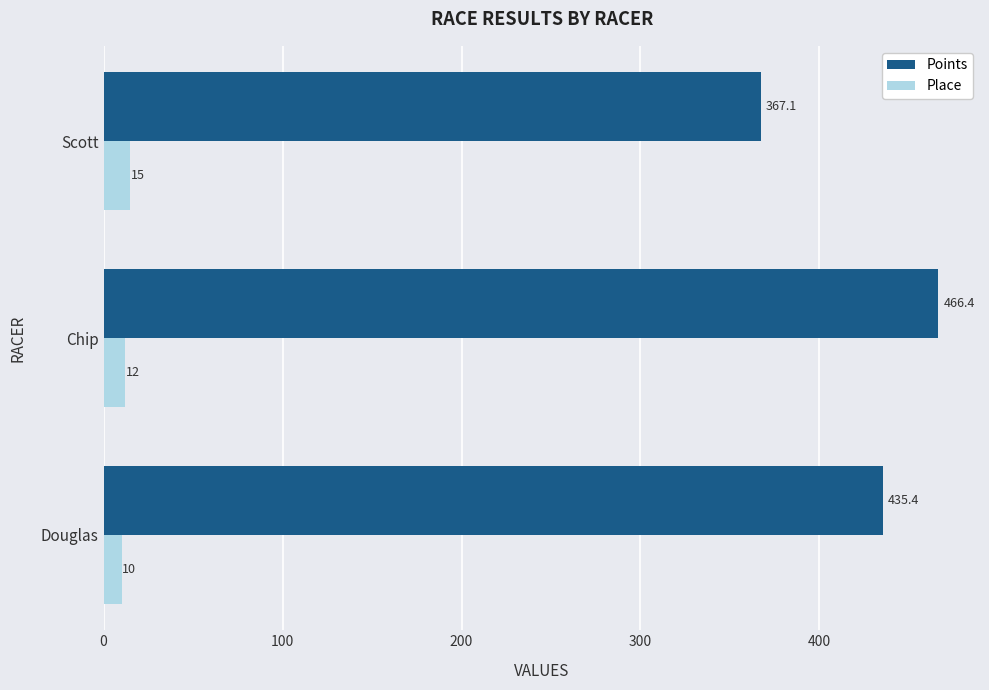

Rank the categories by Points value from highest to lowest.

Chip, Douglas, Scott